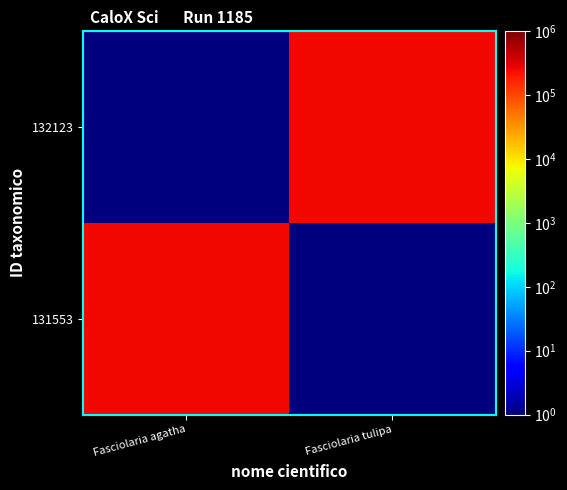

Reading left to right, what are all the values shown in this chart?

131553: Fasciolaria agatha=257821.0	Fasciolaria tulipa=0.1
132123: Fasciolaria agatha=0.1	Fasciolaria tulipa=257821.0